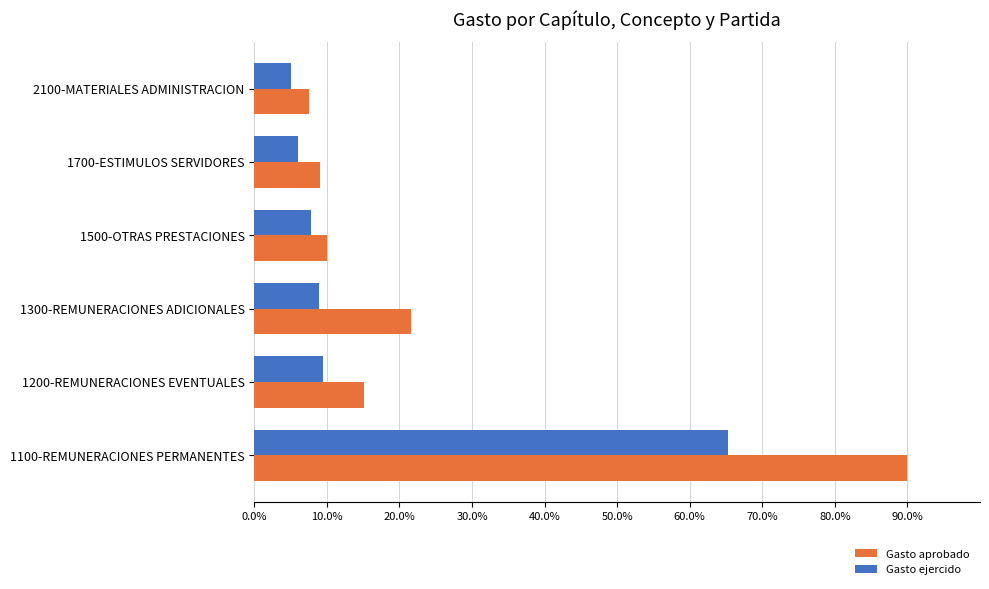

What are all the series names shown in the legend?

Gasto aprobado, Gasto ejercido